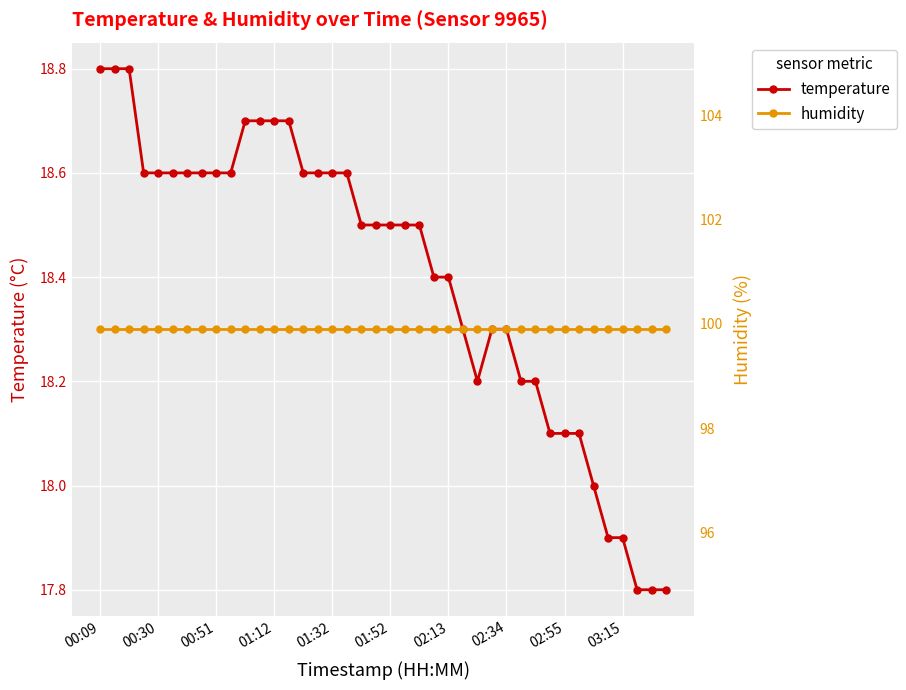

Which series changed the most between 25 and 35?

temperature